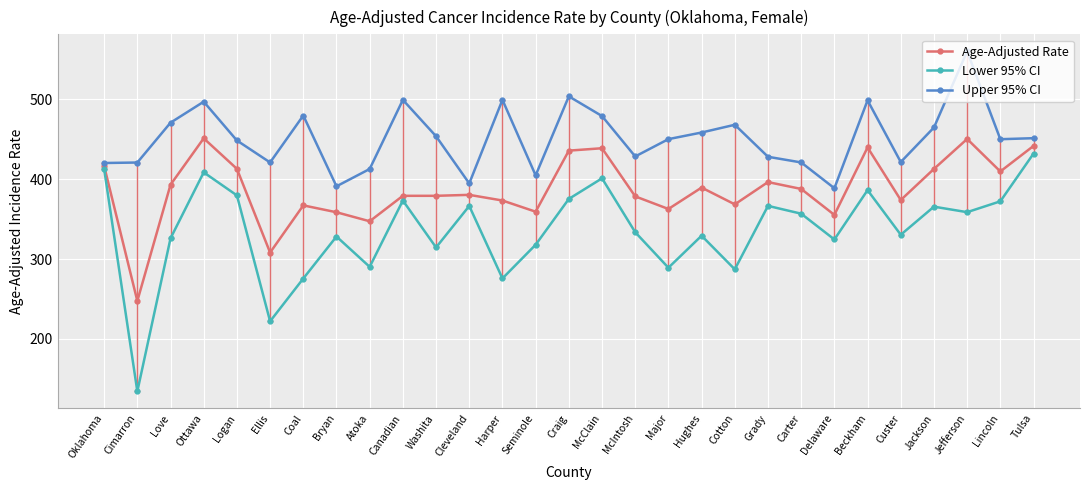

True or false: Lower 95% CI has more than 1 interior local peaks.

True